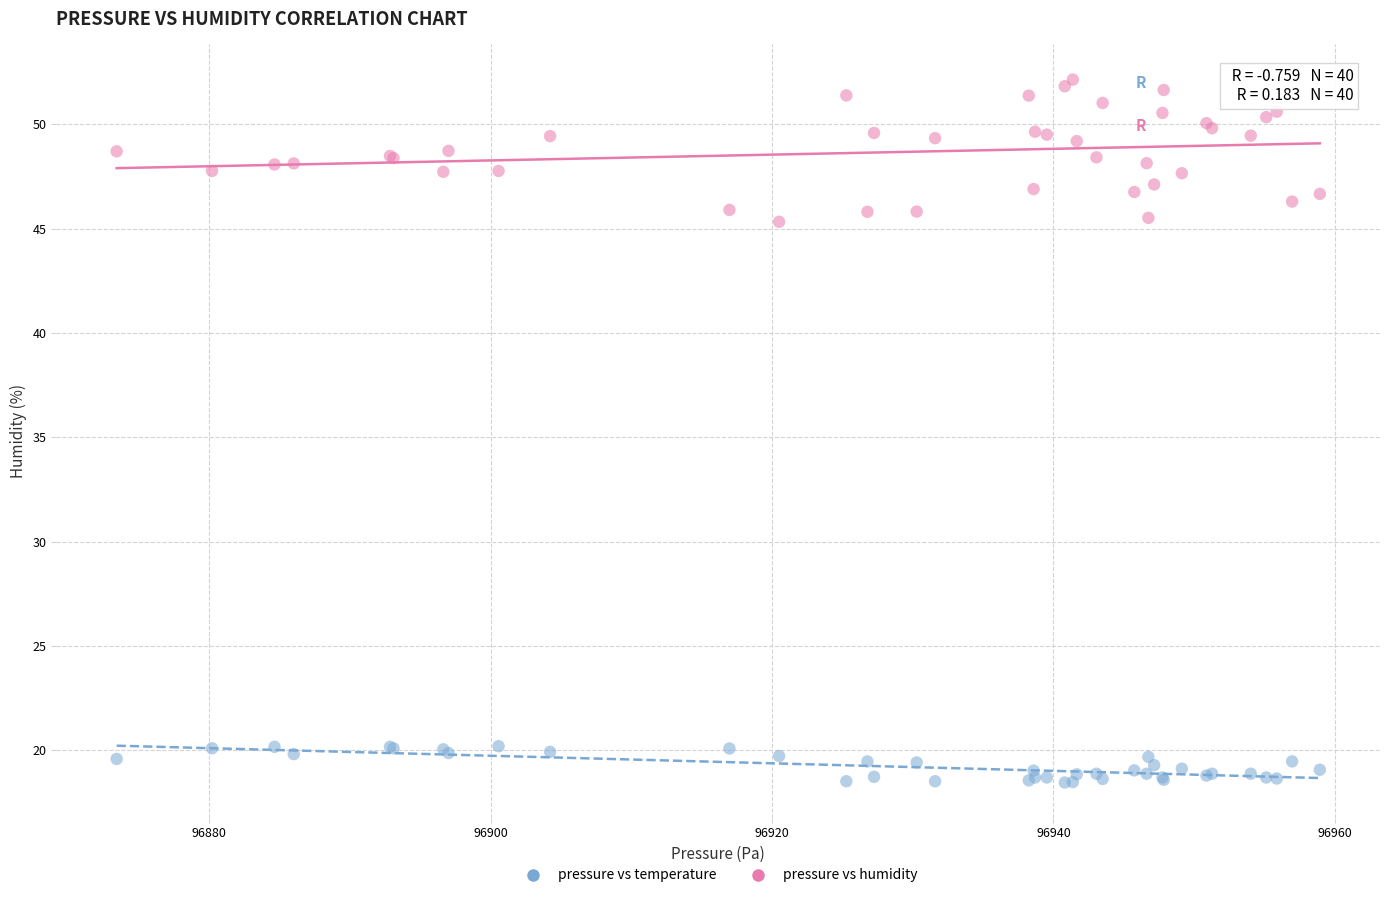

What are all the series names shown in the legend?

pressure vs temperature, pressure vs humidity